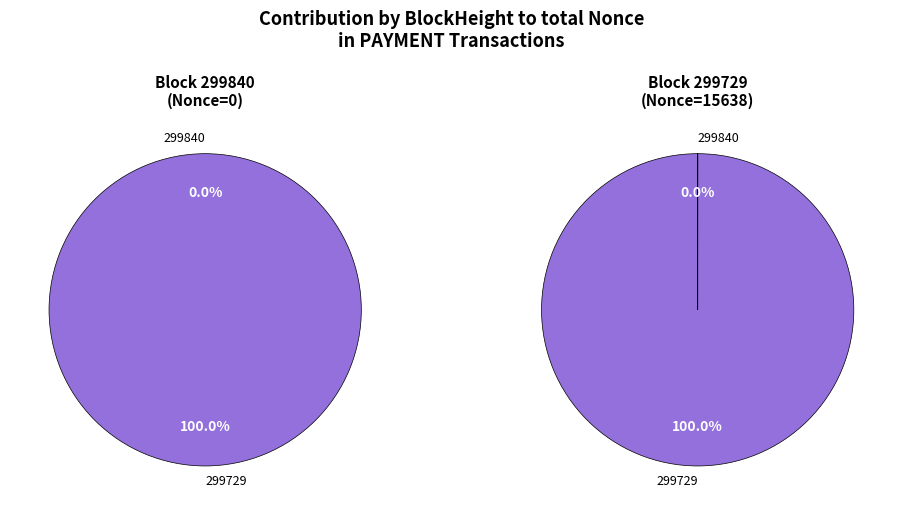

To the nearest percent, what is the combined percentage of 299840 and 299729?

100%